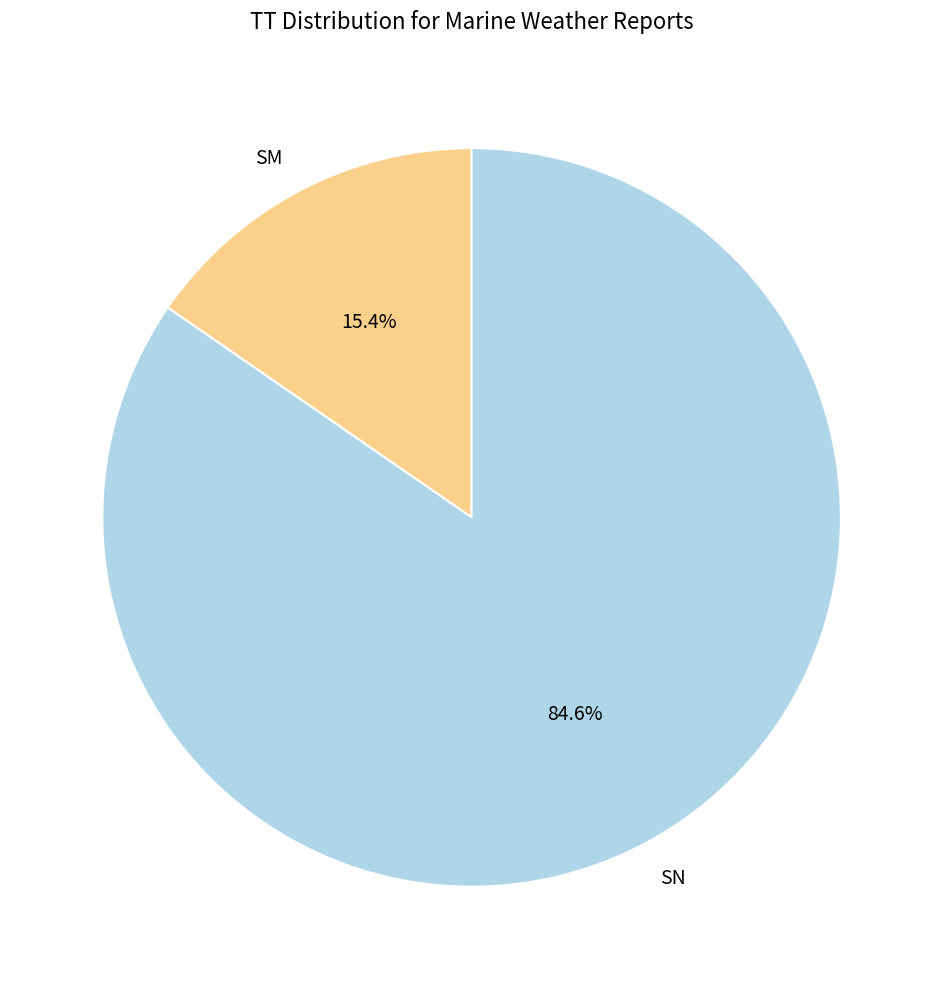

The SN slice represents 78% of the pie. True or false?

False